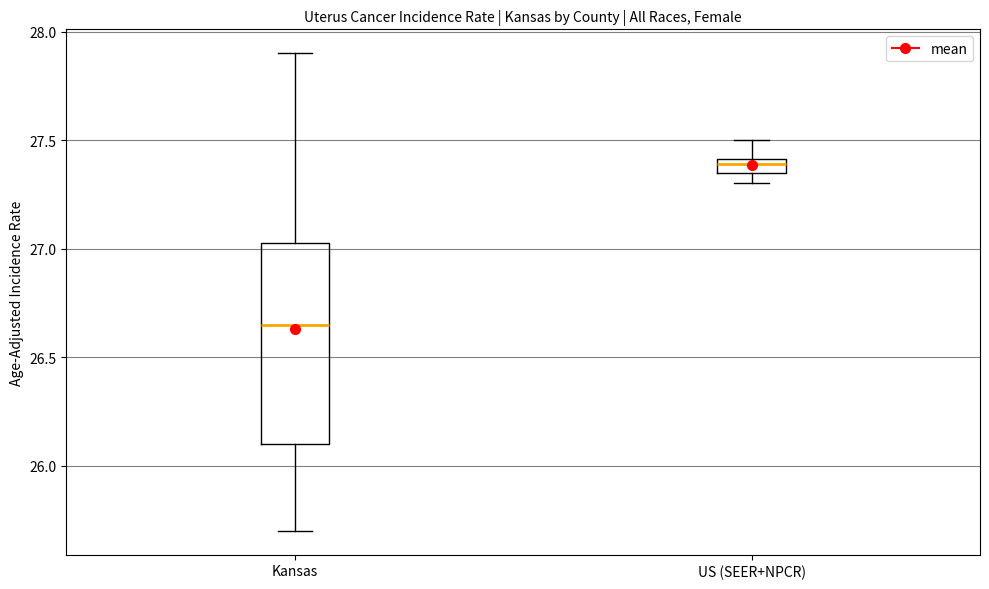

Which box's median line is the highest?

US (SEER+NPCR)